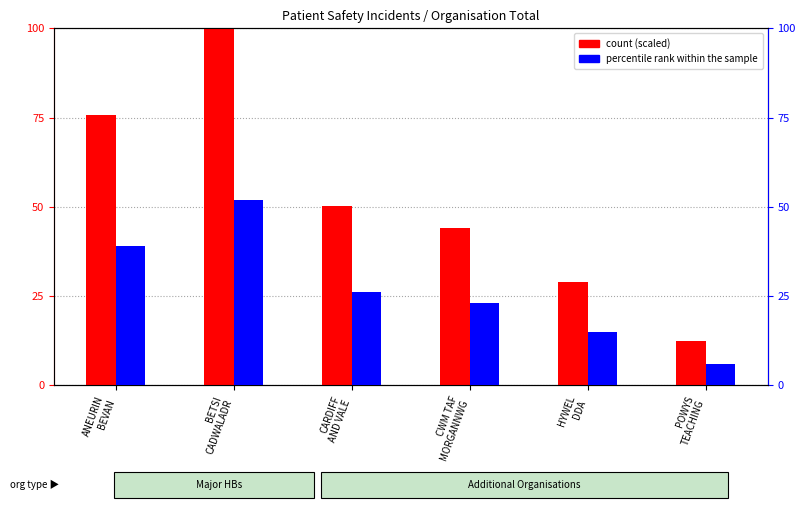

True or false: percentile rank within the sample has a value of 18.0 at ANEURIN
BEVAN.

False